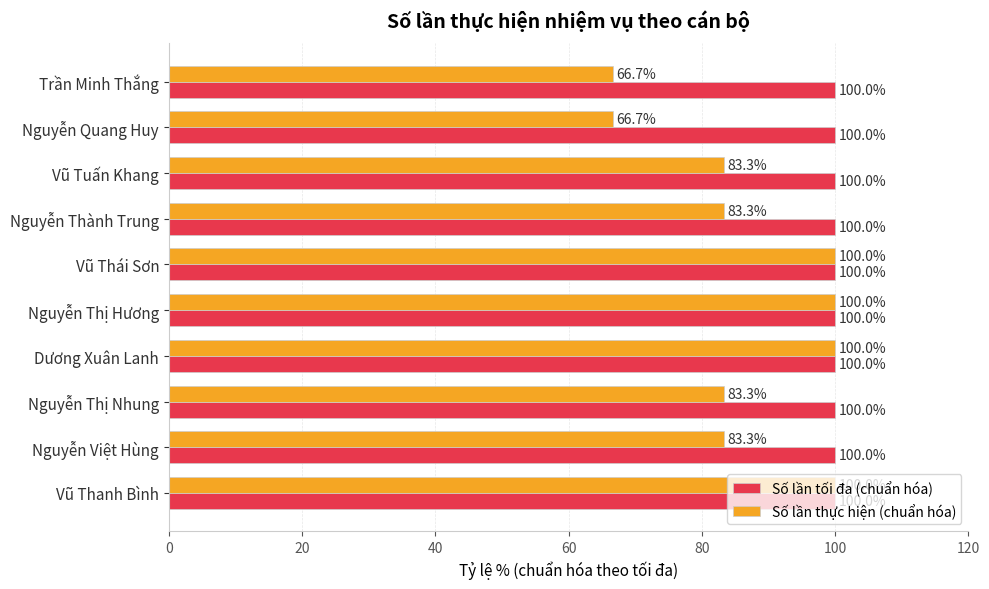

How many values in the Số lần thực hiện (chuẩn hóa) series exceed 83?

8